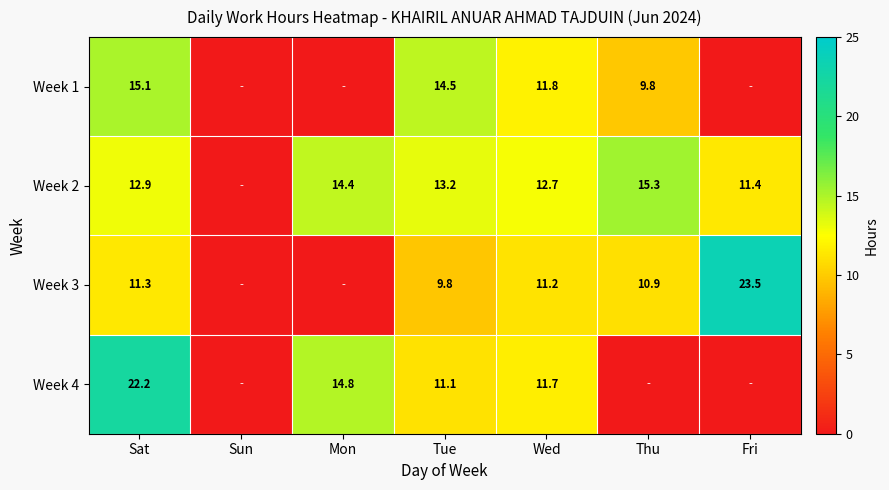

What is the total value across all series at Fri?

34.9